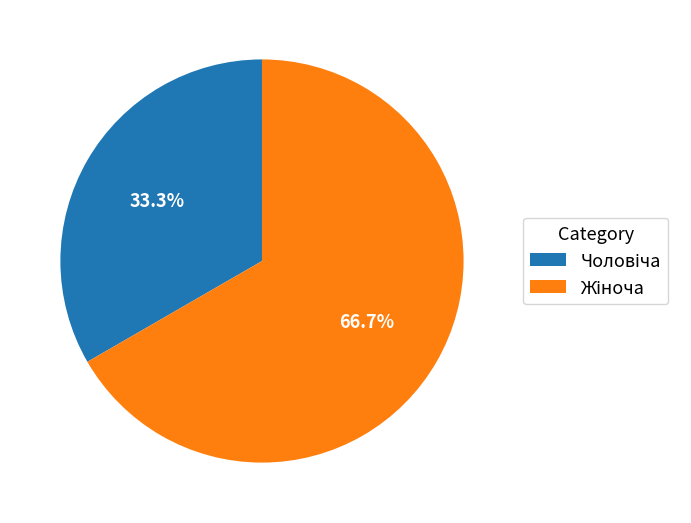

Is there any slice that represents more than half of the pie?

Yes